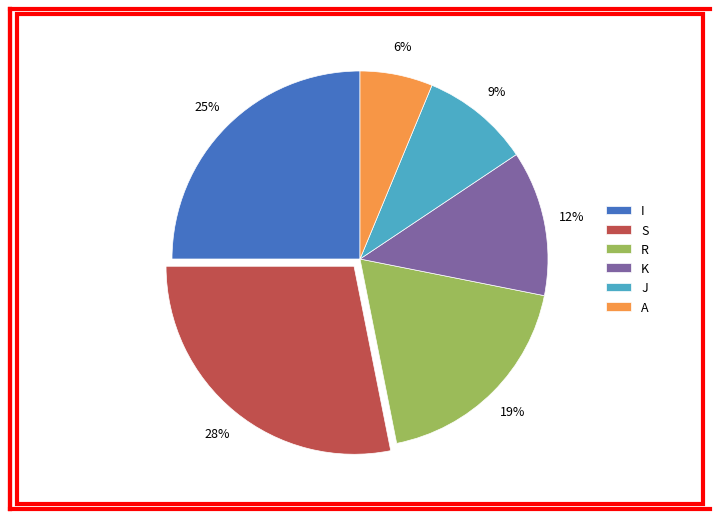

Rank the categories by value from highest to lowest.

S, I, R, K, J, A